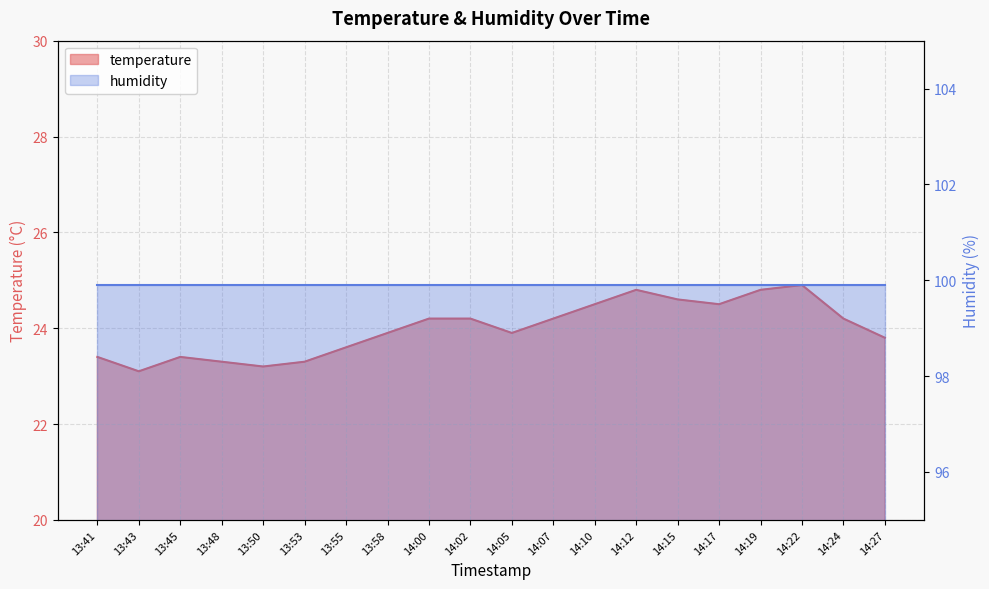

The value at 13:53 is 23.3. True or false?

True